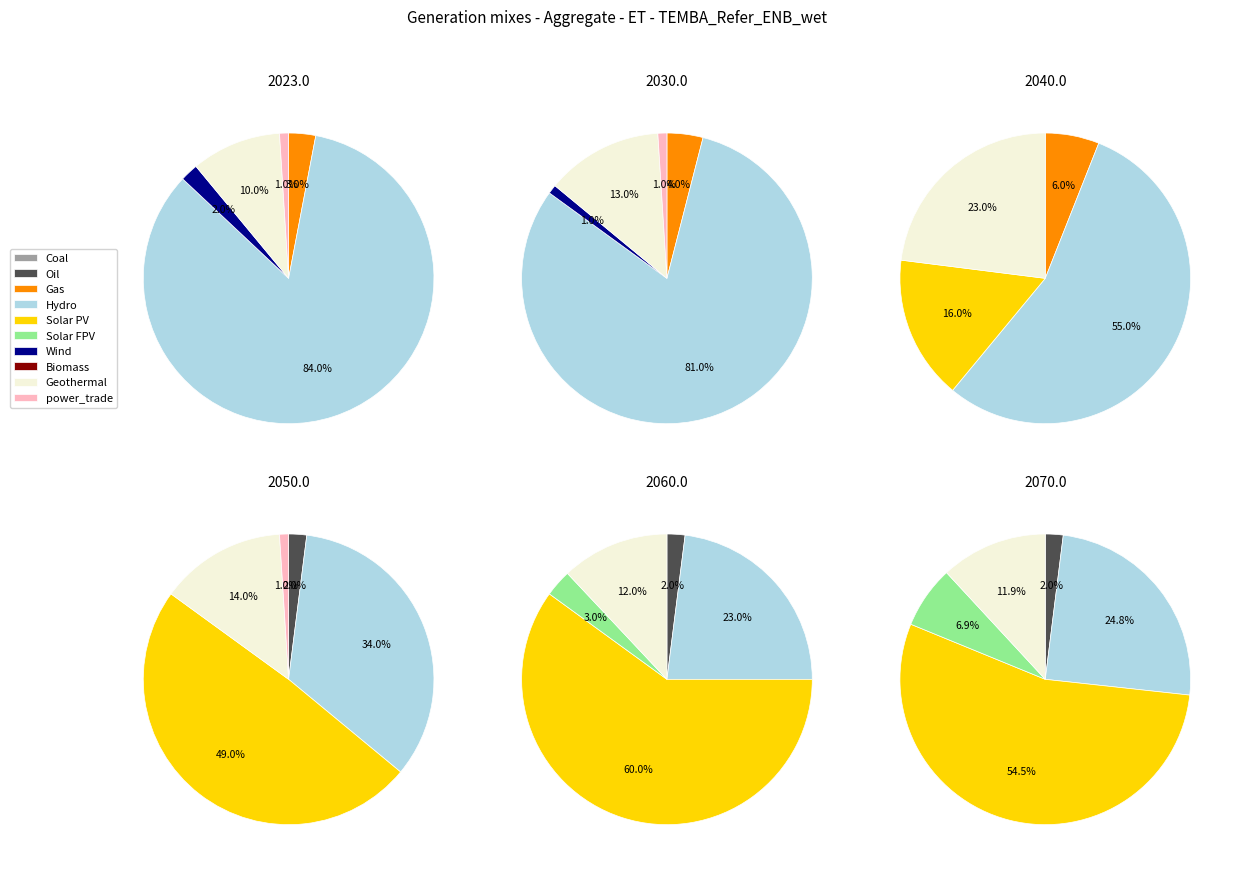

Is 1 the majority of the pie?

No